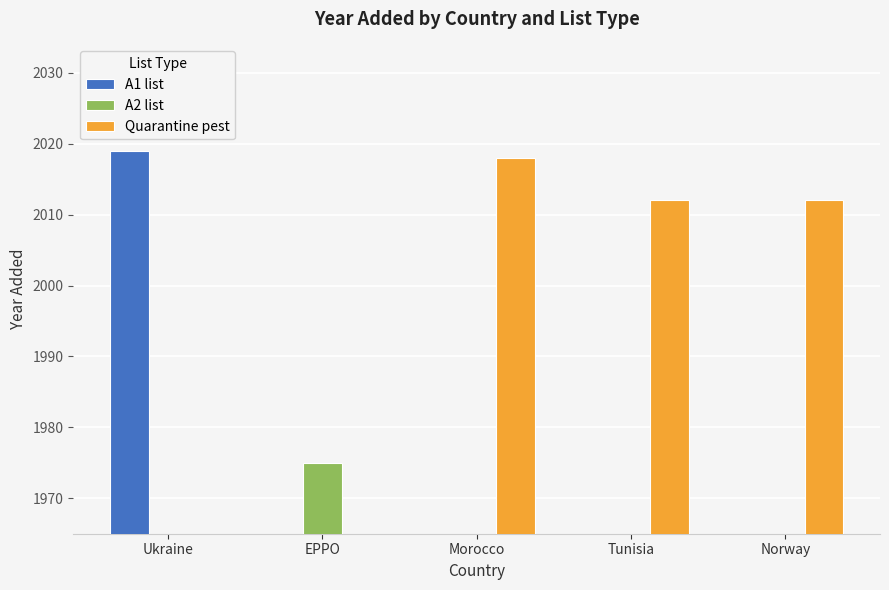

How many bars are there in each group?

3